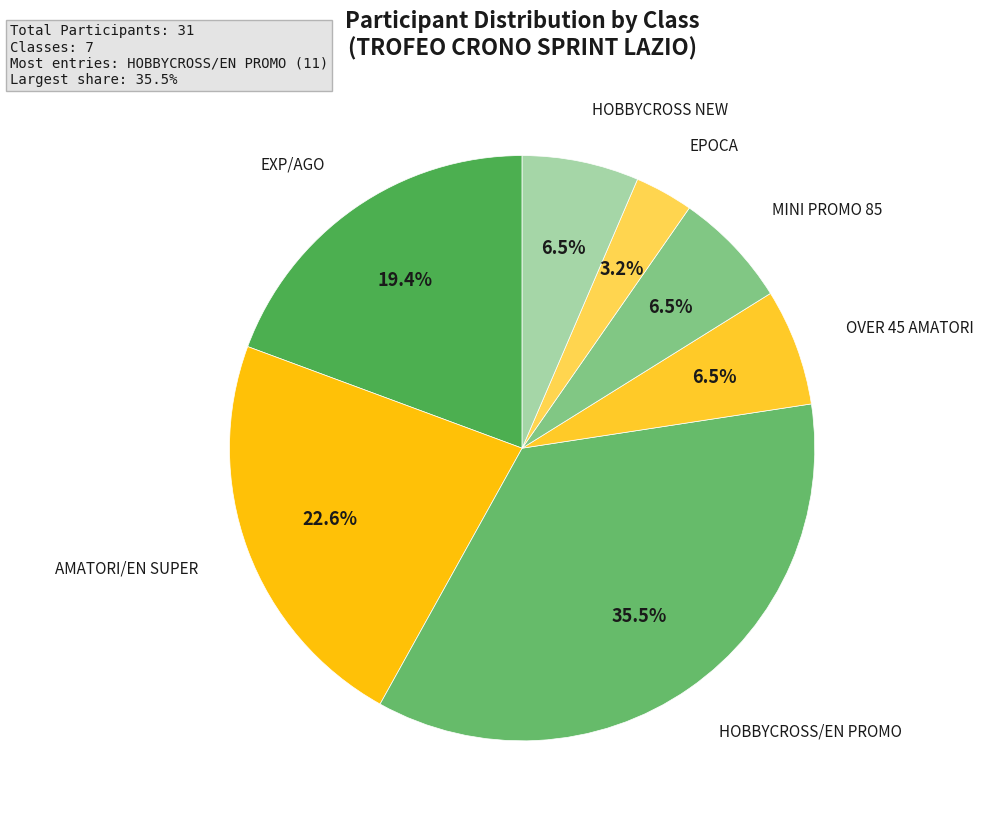

Is the sum of AMATORI/EN SUPER and MINI PROMO 85 greater than half?

No